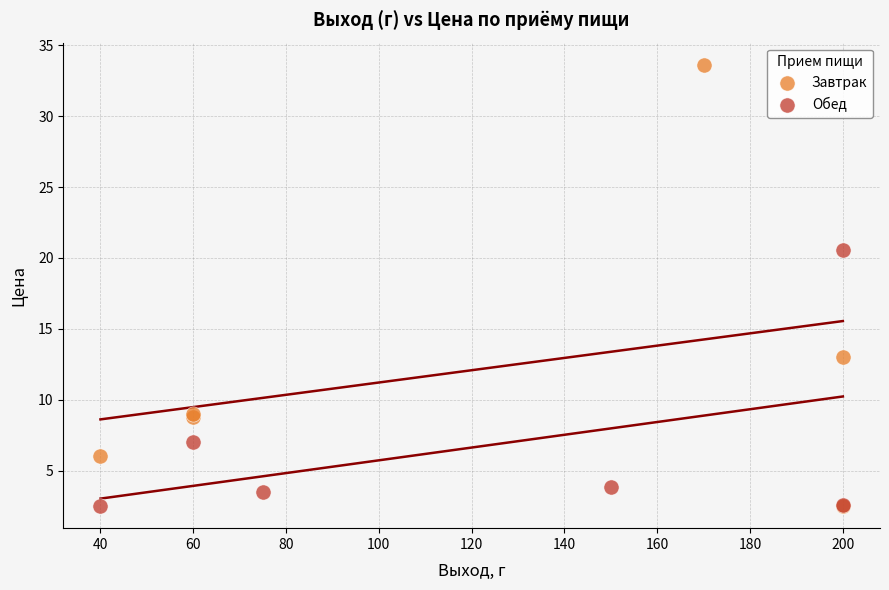

Which series reaches the maximum Y coordinate?

Завтрак